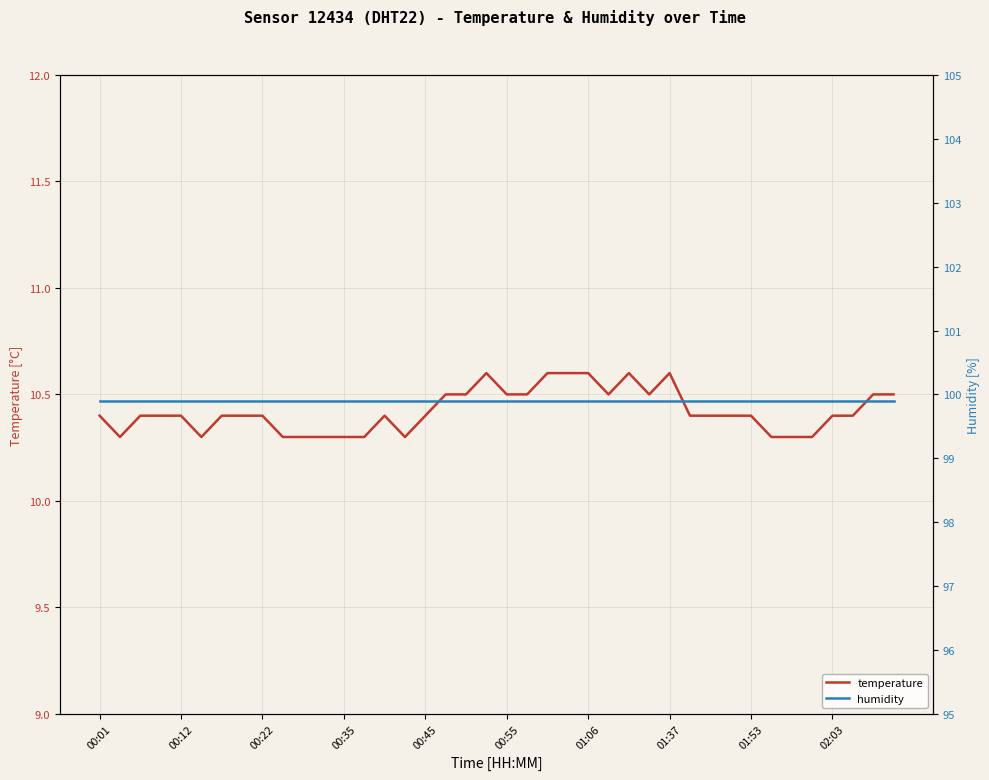

What is the difference between the maximum and minimum values in the temperature series?

0.3